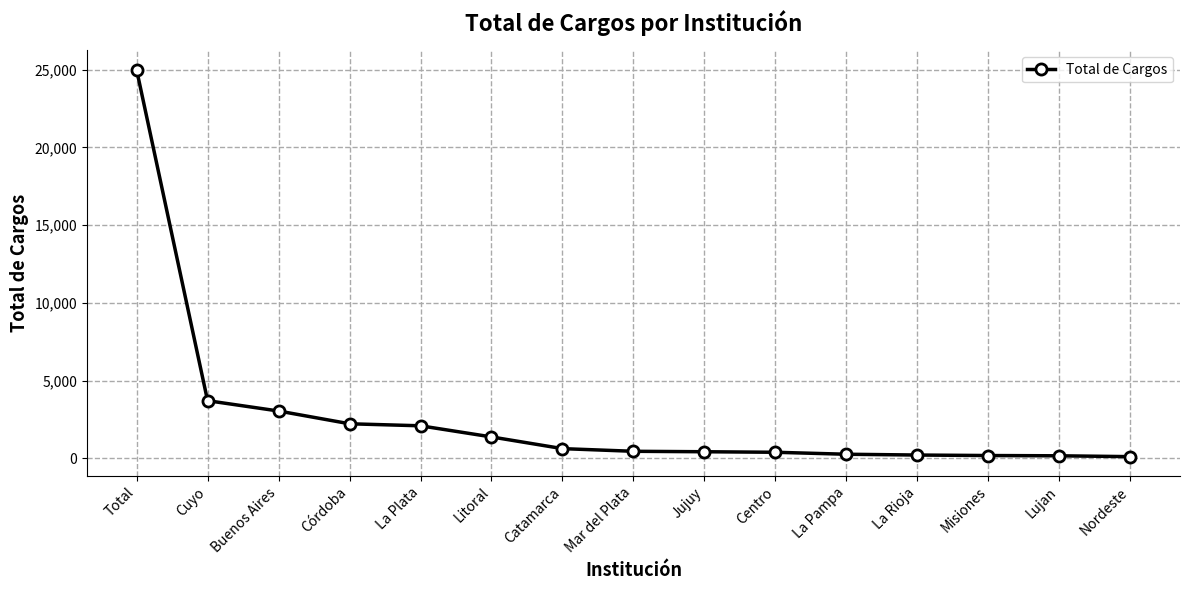

What is the greatest value displayed?

24995